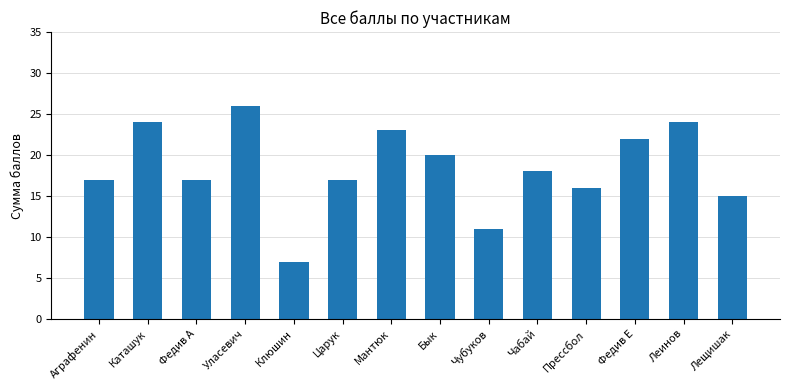

The chart shows a value of 5 at Федив А. True or false?

False